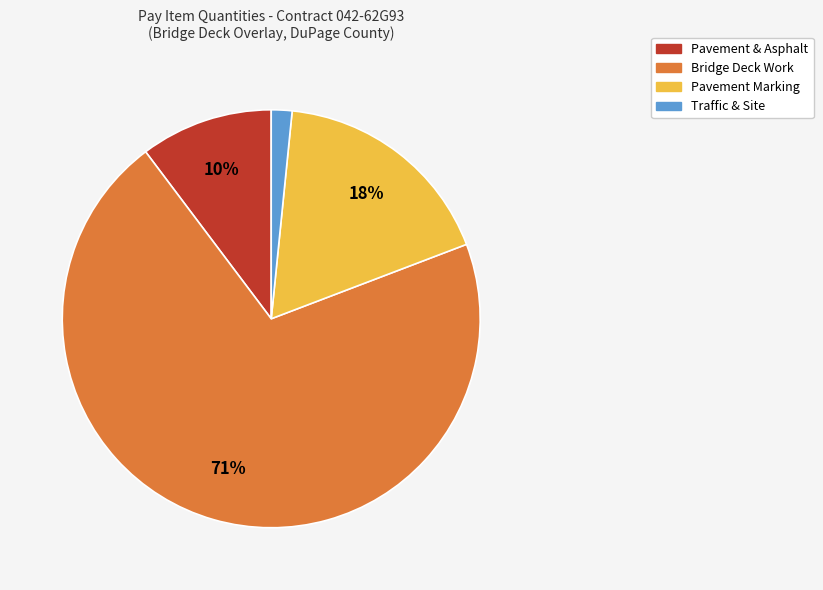

Is there any slice that represents more than half of the pie?

Yes